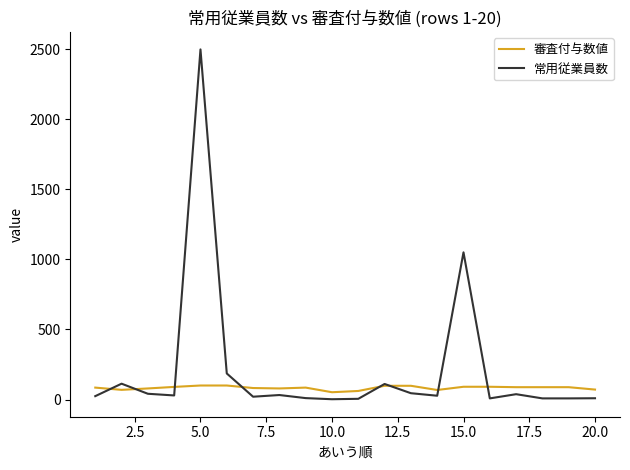

Which series has the largest total across all categories?

常用従業員数